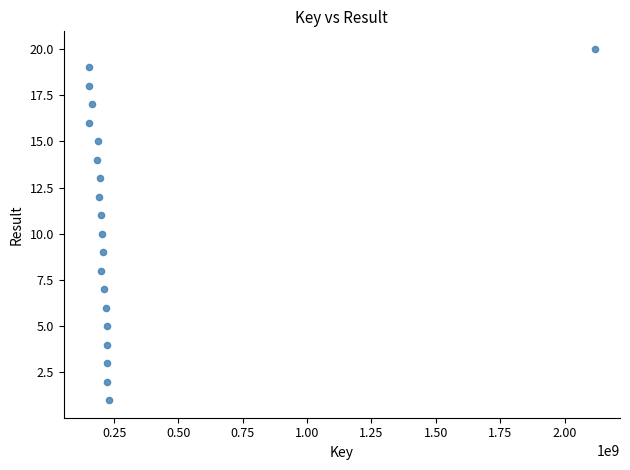

What is the range of Y values (max minus min)?

19